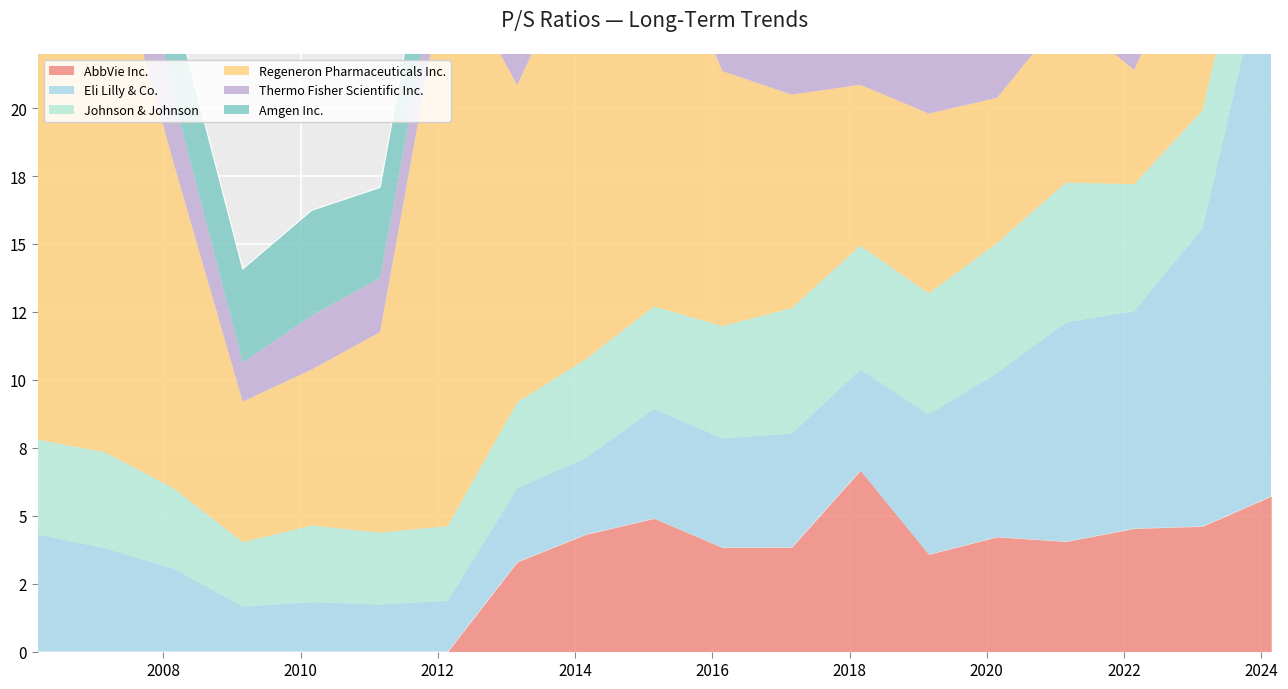

In Regeneron Pharmaceuticals Inc., how many points are lower than both neighbors (excluding endpoints)?

5